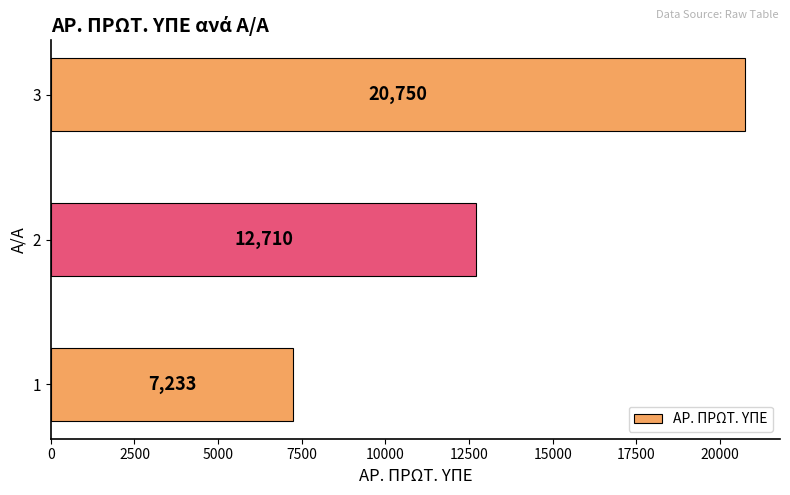

Rank the categories by value from highest to lowest.

3, 2, 1